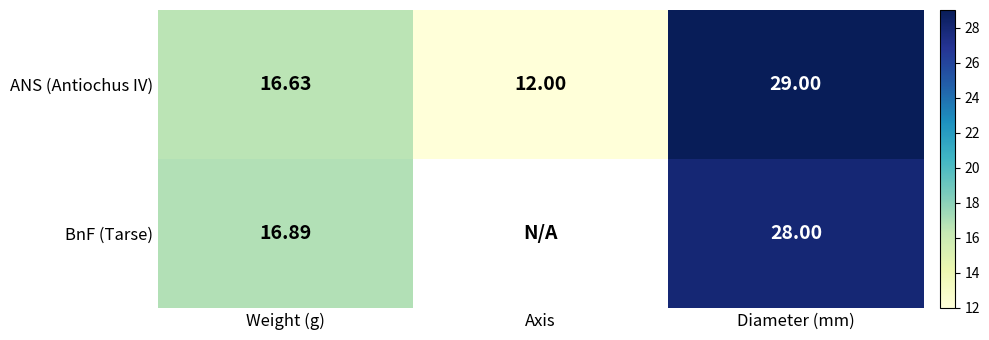

What is the difference between the highest and lowest values at Diameter (mm)?

1.0